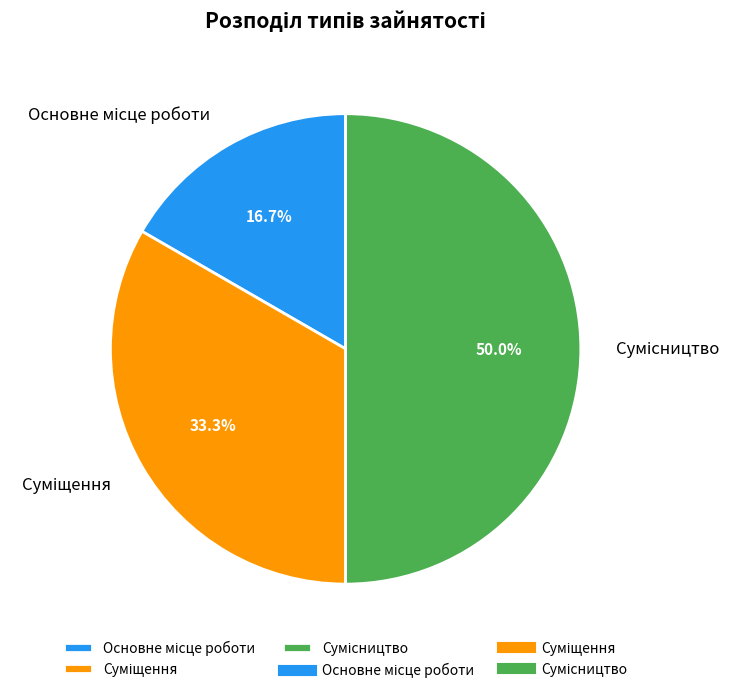

How many slices are in this pie chart?

3